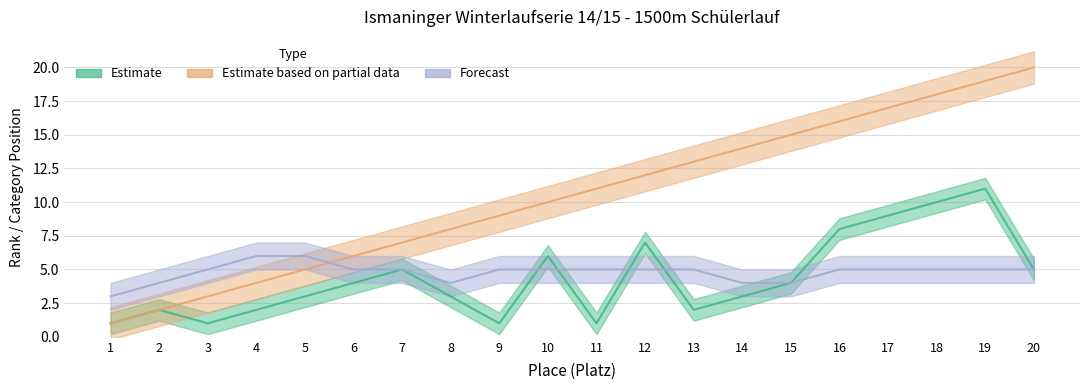

Between 11 and 9, which is larger?

11